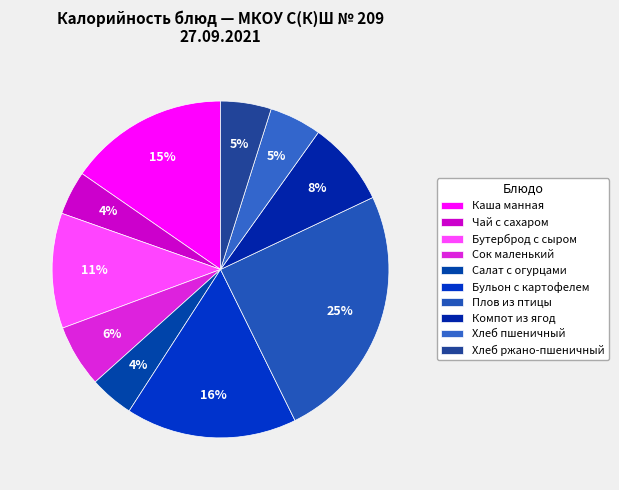

What percentage is the Бутерброд с сыром slice, to the nearest percent?

11%